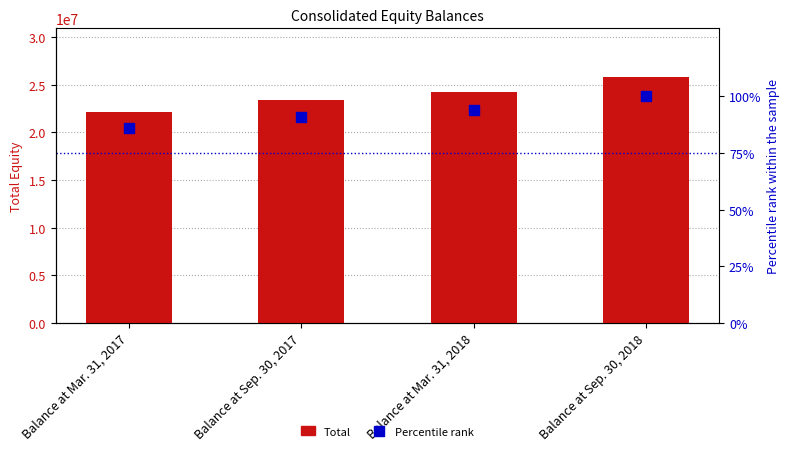

What is the label of the 2nd bar from the left?

Balance at Sep. 30, 2017